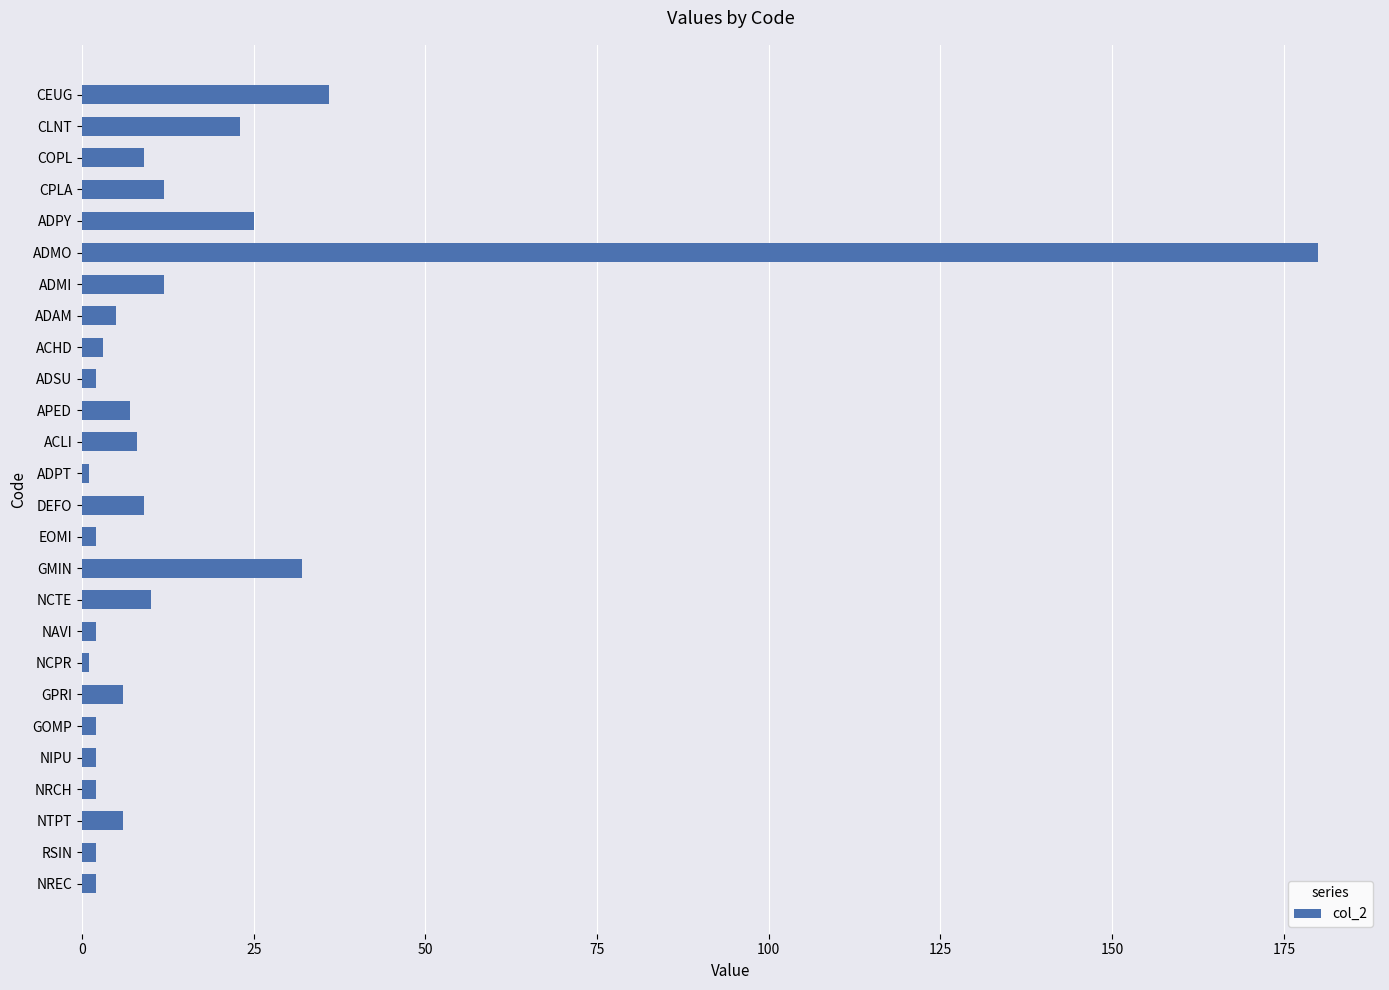

At which label is the value closest to 90?

CEUG